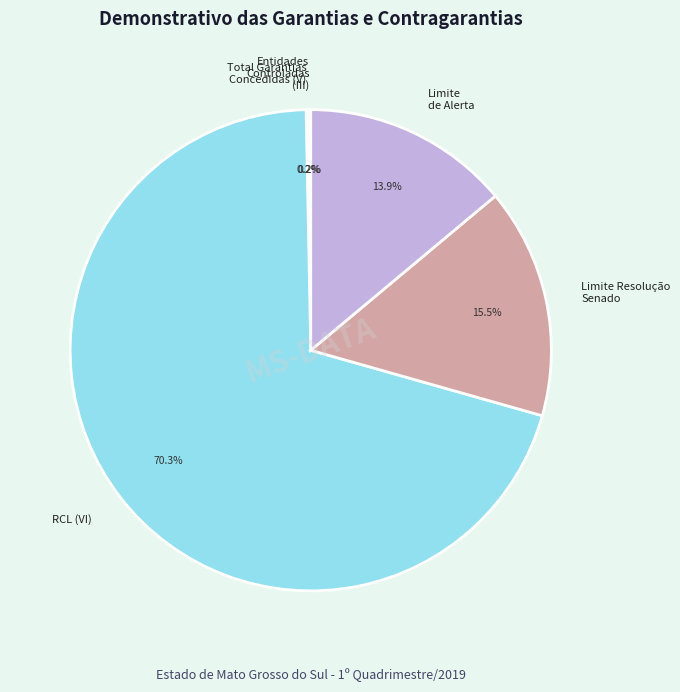

What is the largest slice in the pie chart?

RCL (VI)